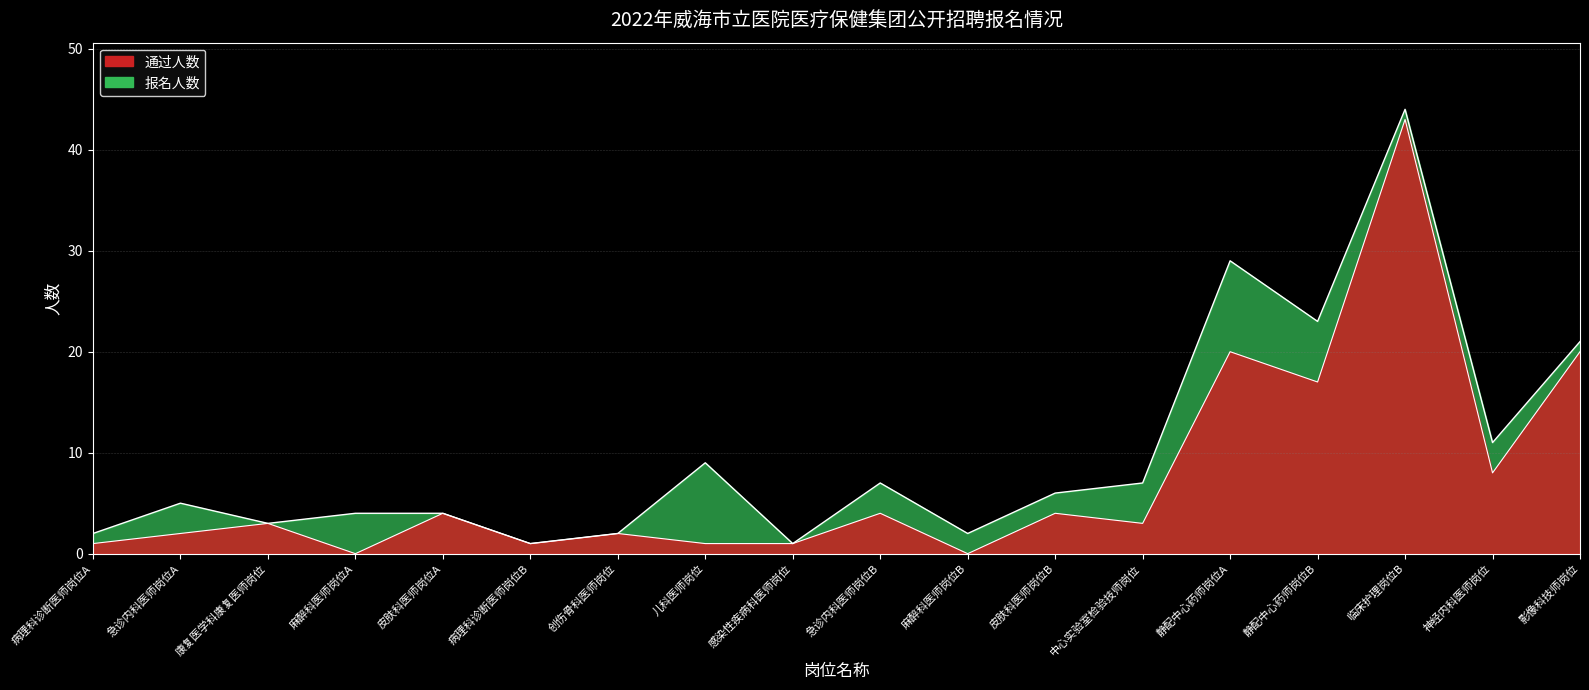

At which label does 通过人数 reach its peak?

临床护理岗位B